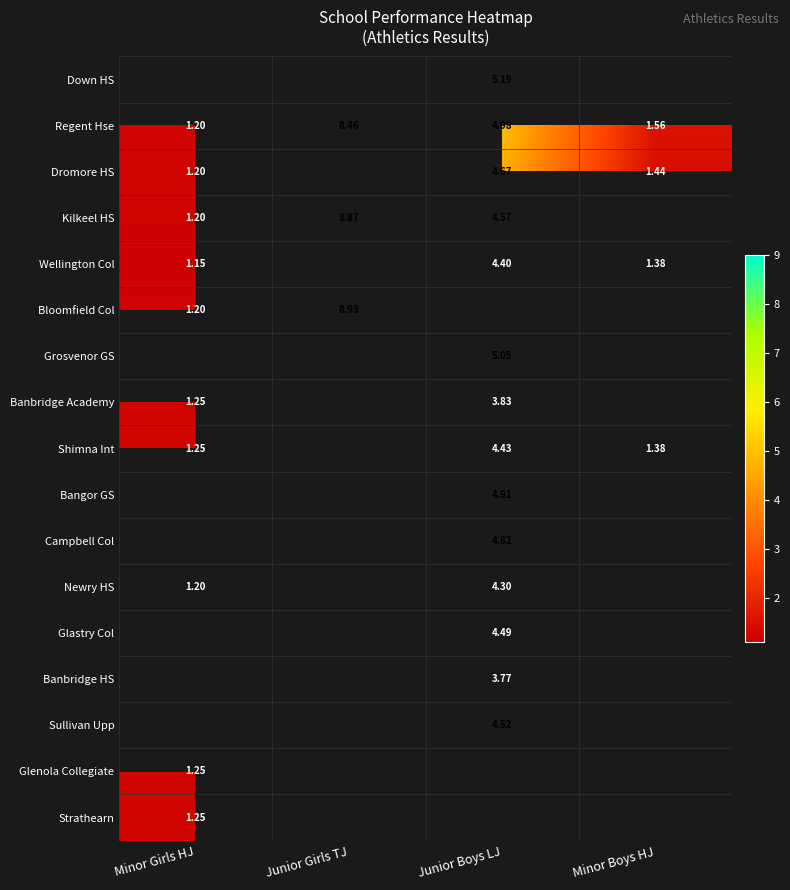

Which has a higher value, Minor Boys HJ or Junior Boys LJ?

Junior Boys LJ